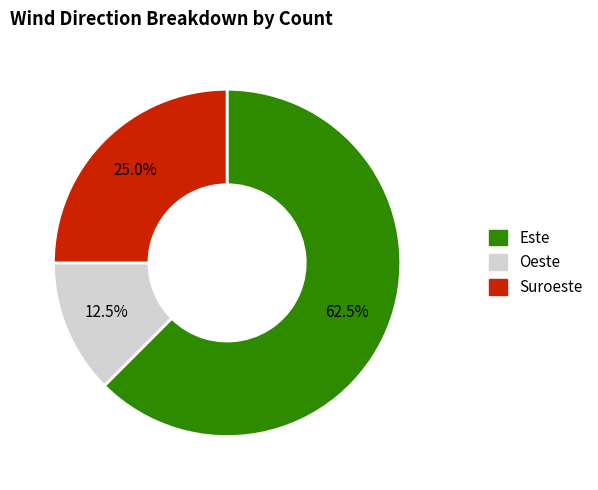

Count the number of slices in the pie.

3